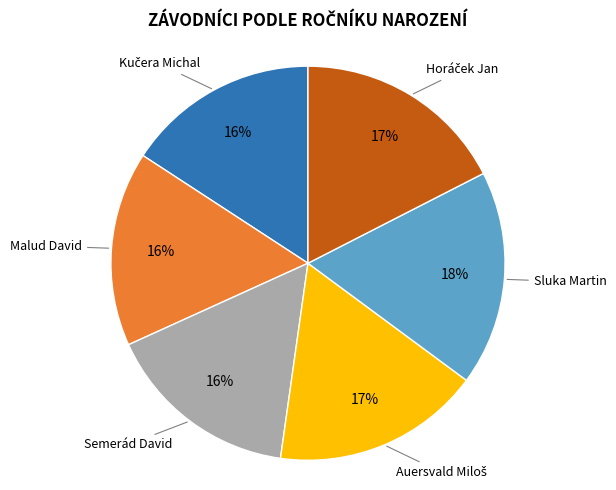

To the nearest percent, what is the average slice percentage?

17%